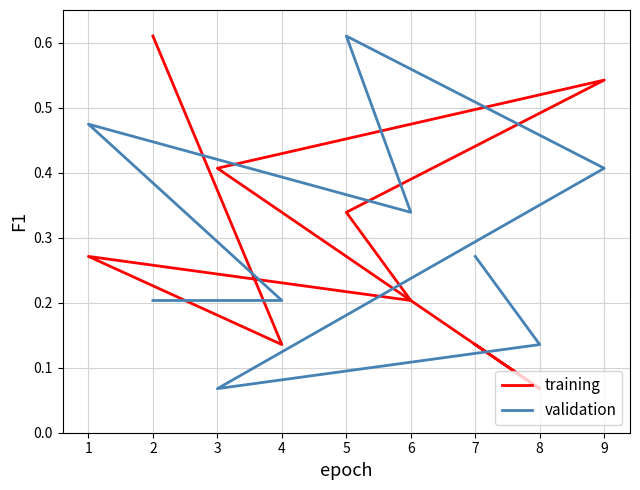

What is the greatest value displayed?

0.6